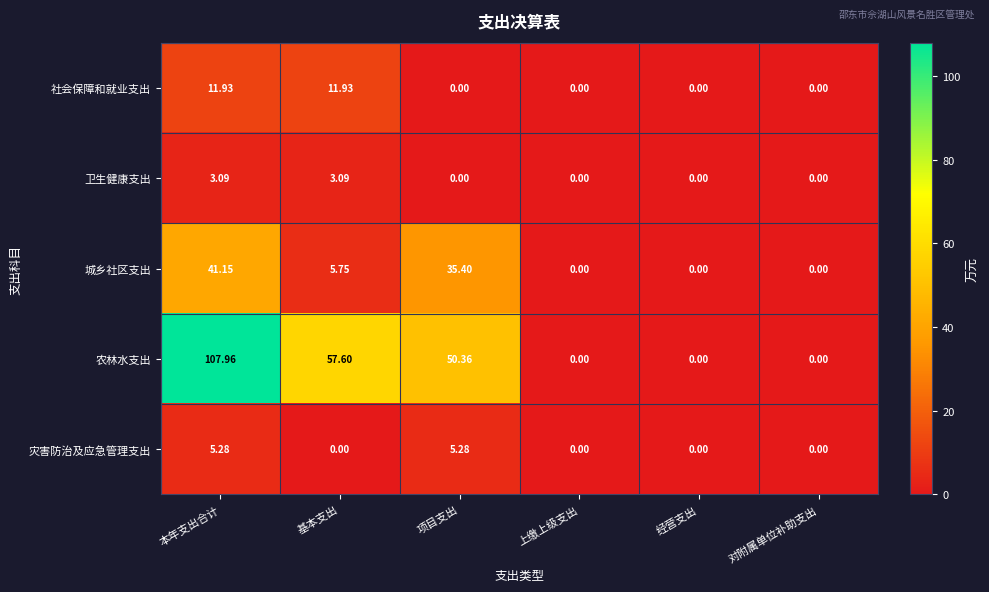

Which series changed the most between 本年支出合计 and 基本支出?

农林水支出